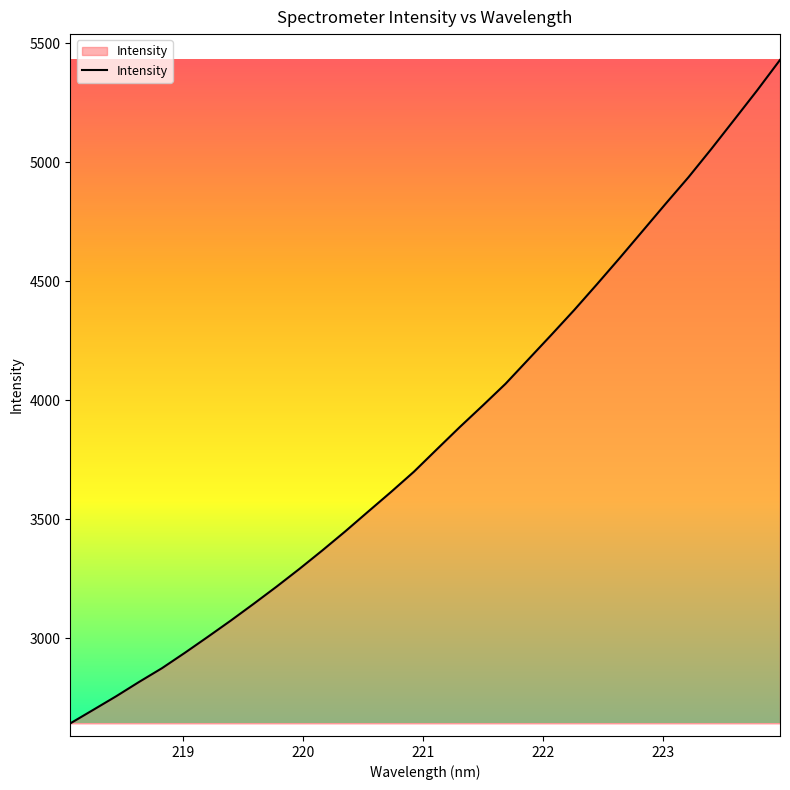

What is the difference between the maximum and minimum values?

2787.5